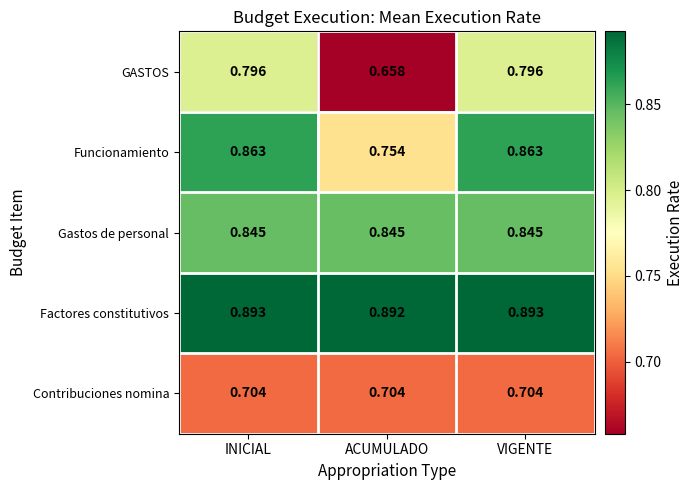

Which series has the widest spread of values?

GASTOS